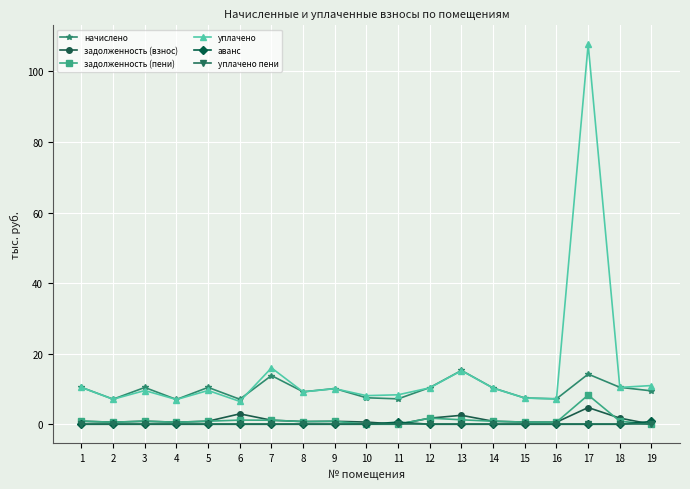

What is the difference between the задолженность (пени) values at 18 and 16?

0.3